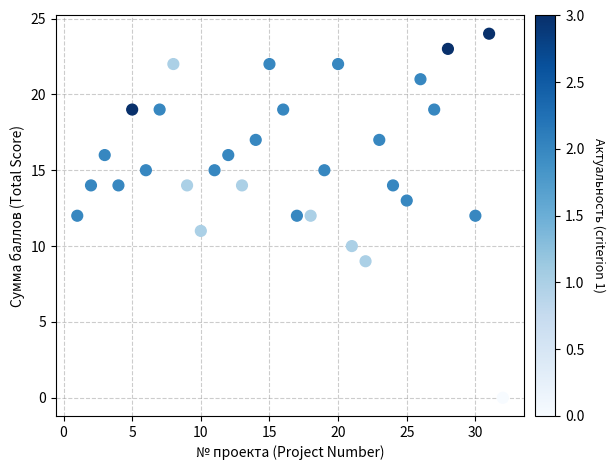

What is the range of X values (max minus min)?

31